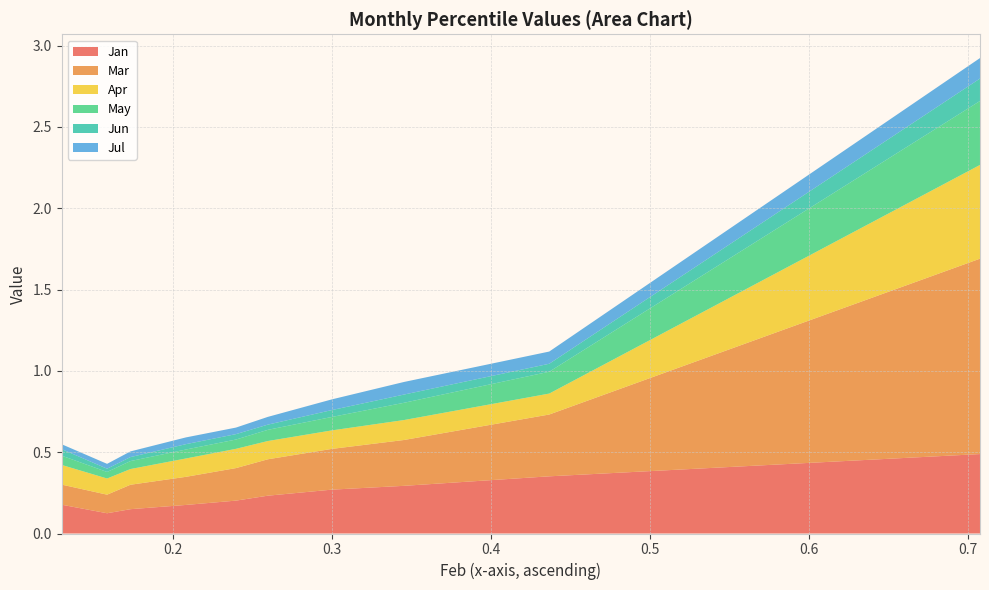

Reading right to left, extract all data points from this chart.

Jan: 0.5	0.4	0.3	0.3	0.2	0.2	0.2	0.1	0.1	0.2
Mar: 1.2	0.4	0.3	0.3	0.2	0.2	0.2	0.2	0.1	0.1
Apr: 0.6	0.1	0.1	0.1	0.1	0.1	0.1	0.1	0.1	0.1
May: 0.4	0.1	0.1	0.1	0.1	0.1	0.1	0.0	0.0	0.1
Jun: 0.1	0.0	0.1	0.0	0.0	0.0	0.0	0.0	0.0	0.0
Jul: 0.1	0.1	0.1	0.1	0.0	0.0	0.0	0.0	0.0	0.0